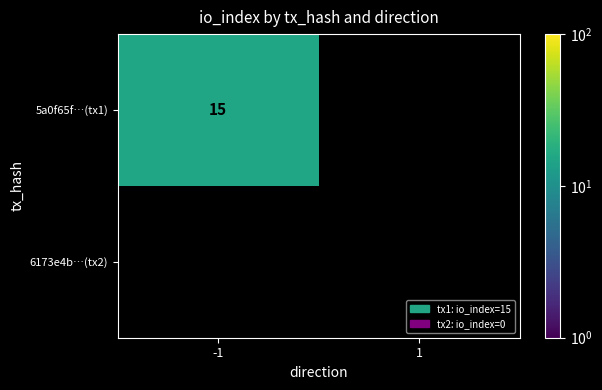

How many series are shown in this chart?

2